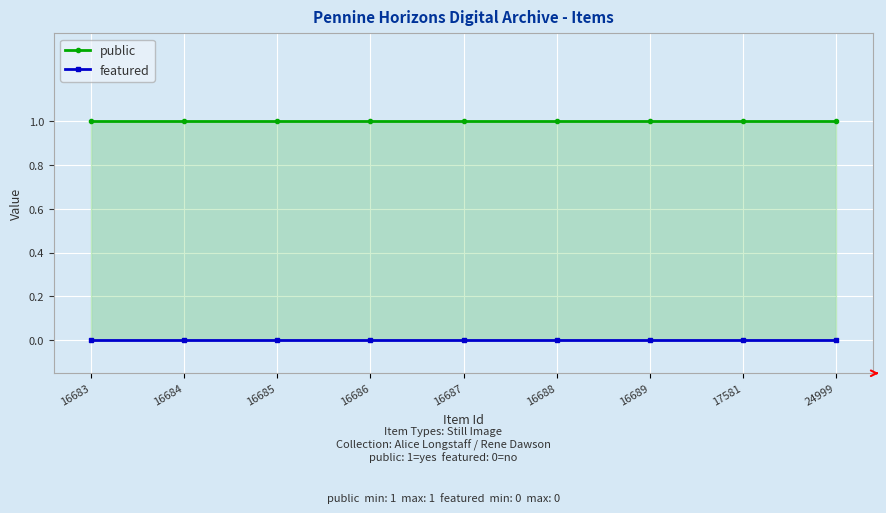

True or false: featured has more than 2 interior local peaks.

False